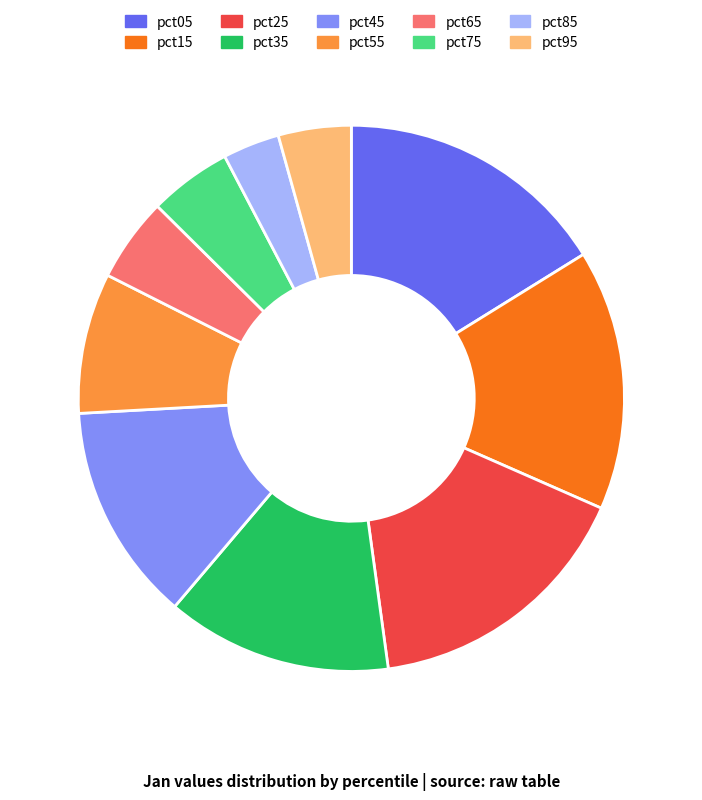

Combined, do pct15 and pct55 account for over 50%?

No